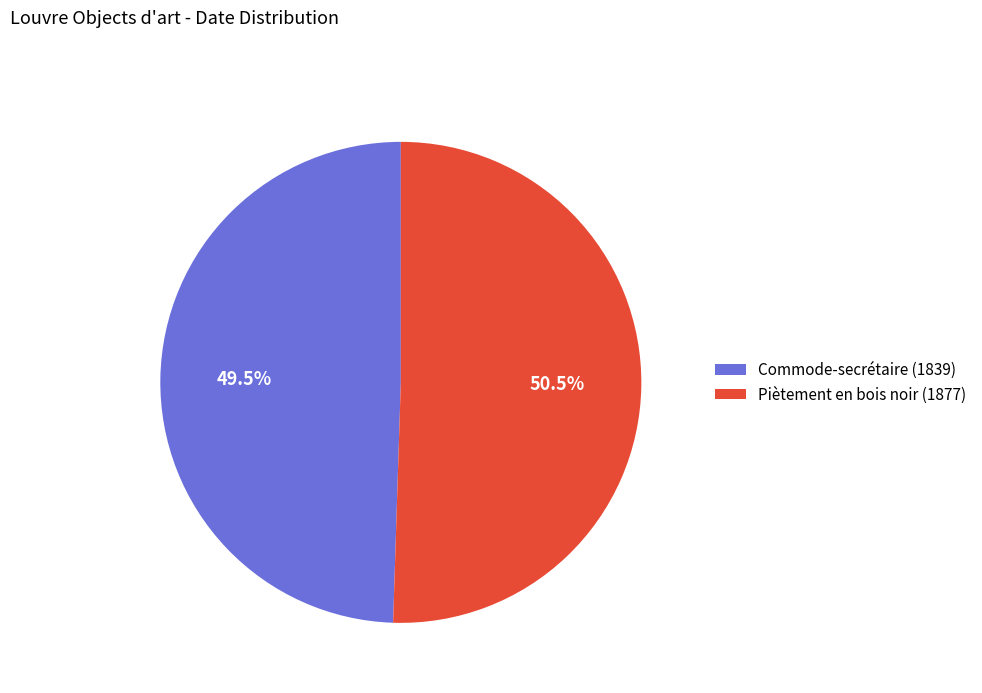

How many slices are in this pie chart?

2